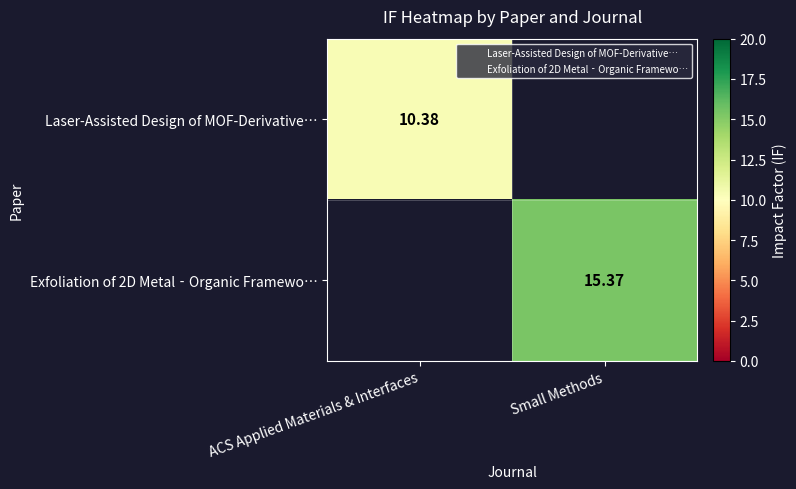

How many categories are shown in the chart?

2